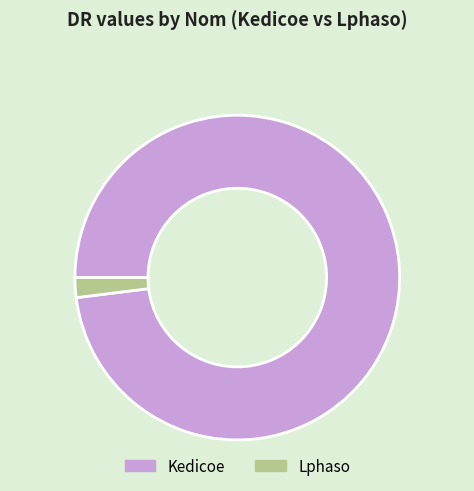

Which slice is the smallest?

Lphaso